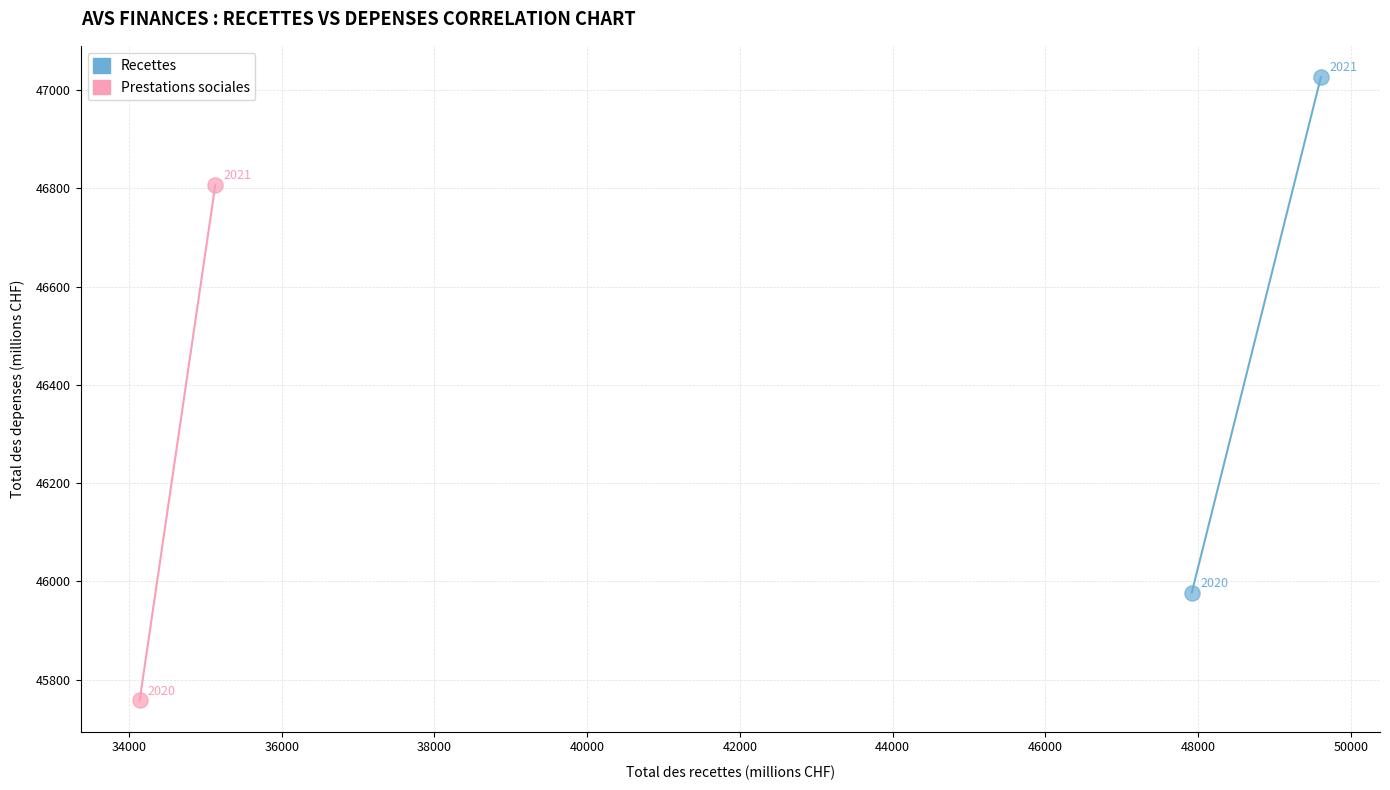

Which series reaches the minimum Y coordinate?

Prestations sociales